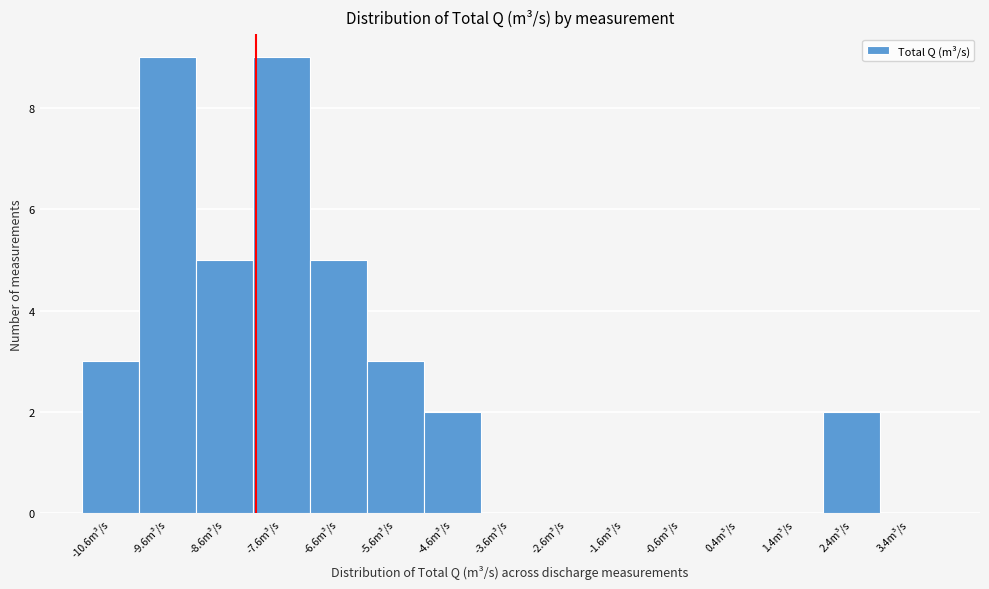

Reading left to right, transcribe this chart: for each bar, give the range it covers on the x-axis and its height. Neither the bar edges nor the heights are printed on the chart, so give them approximately, as read against the axes.

-11.1 to -10.1: 3
-10.1 to -9.1: 9
-9.1 to -8.1: 5
-8.1 to -7.1: 9
-7.1 to -6.1: 5
-6.1 to -5.1: 3
-5.1 to -4.1: 2
-4.1 to -3.1: 0
-3.1 to -2.1: 0
-2.1 to -1.1: 0
-1.1 to -0.1: 0
-0.1 to 0.9: 0
0.9 to 1.9: 0
1.9 to 2.9: 2
2.9 to 3.9: 0